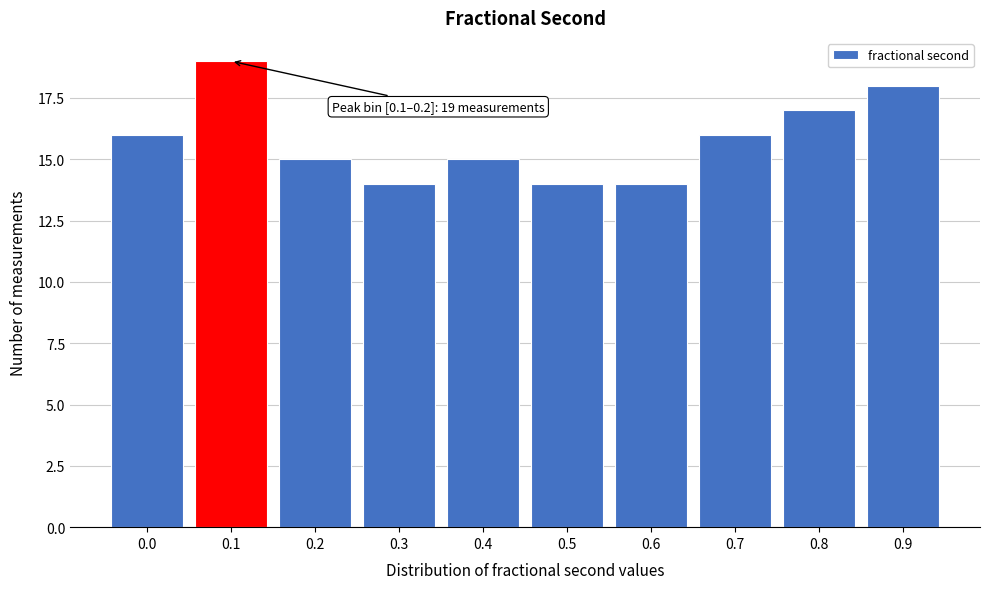

Reading left to right, extract all data points from this chart.

16	19	15	14	15	14	14	16	17	18